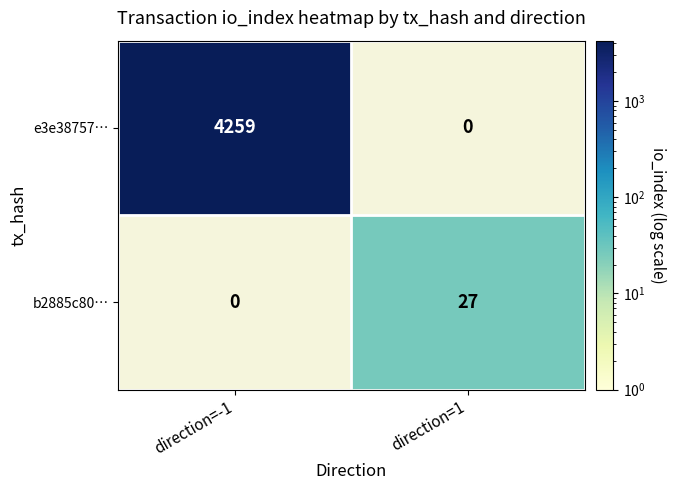

Is it true that e3e38757… equals 4259 at direction=-1?

True